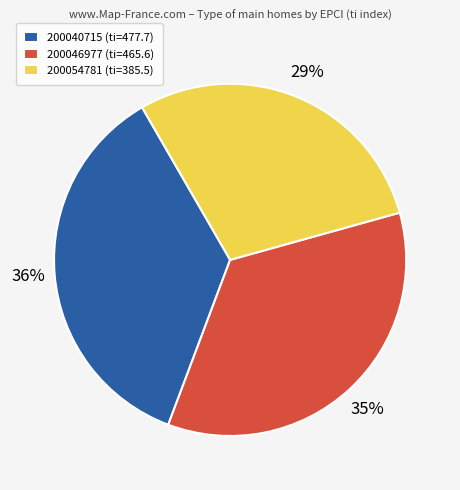

True or false: 200040715 (ti=477.7) accounts for 47% of the total.

False